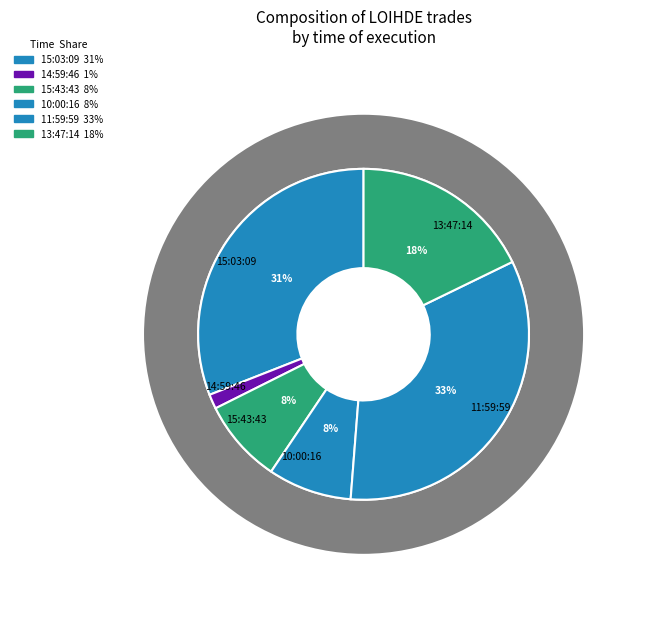

Which has a higher value, 13:47:14 or 14:59:46?

13:47:14